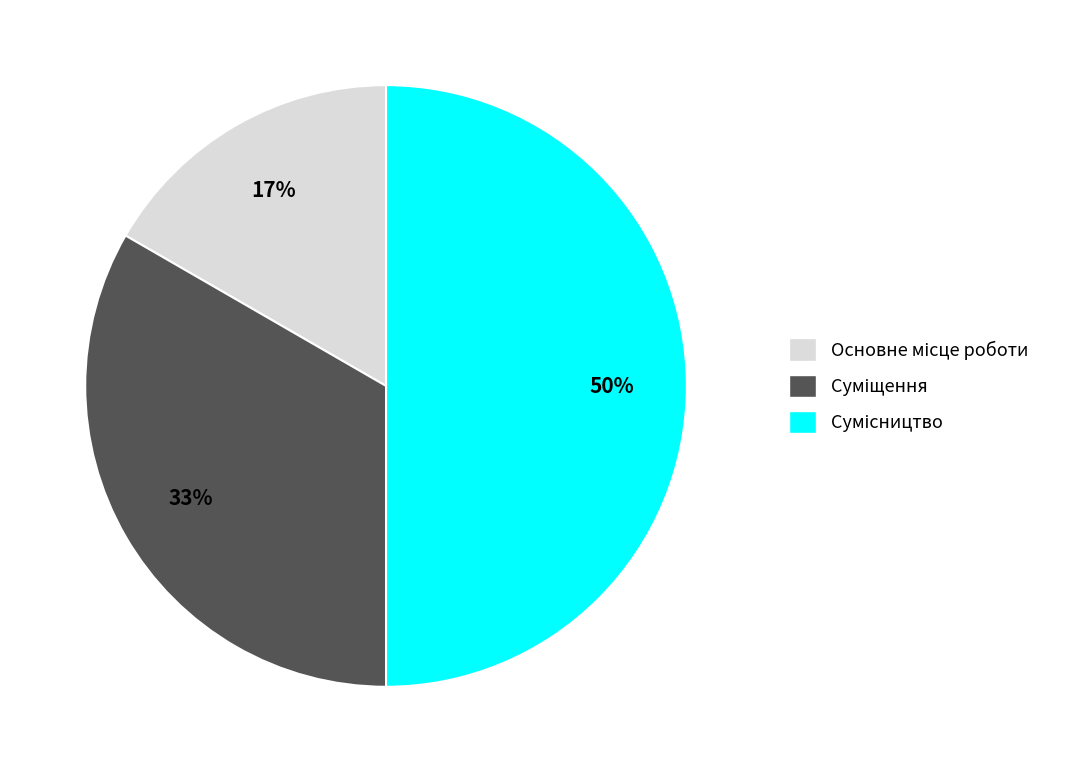

To the nearest percent, what is the average slice percentage?

33%